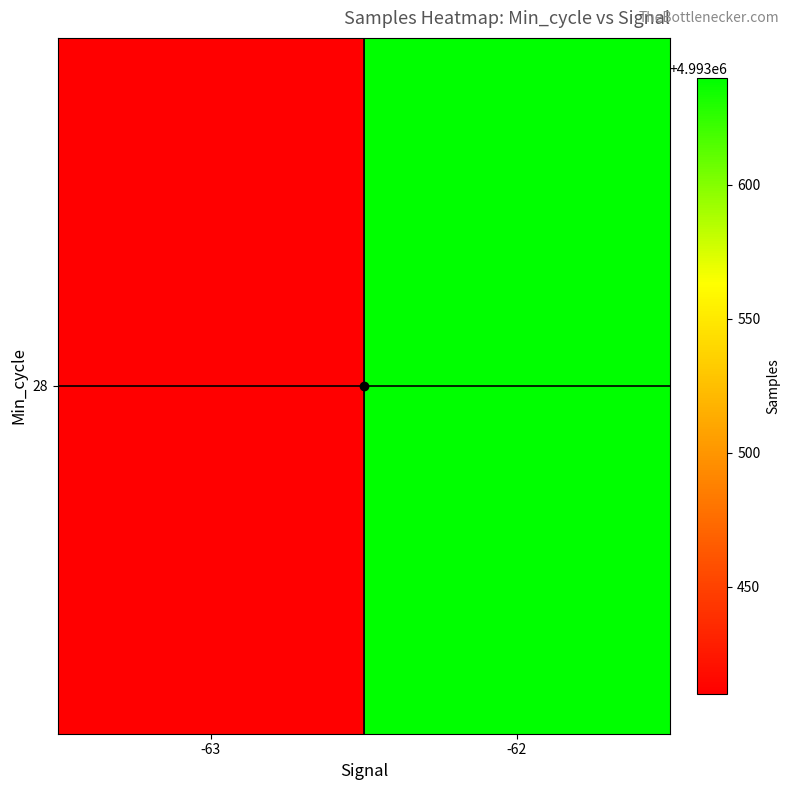

Which label corresponds to the largest value in the chart?

-62